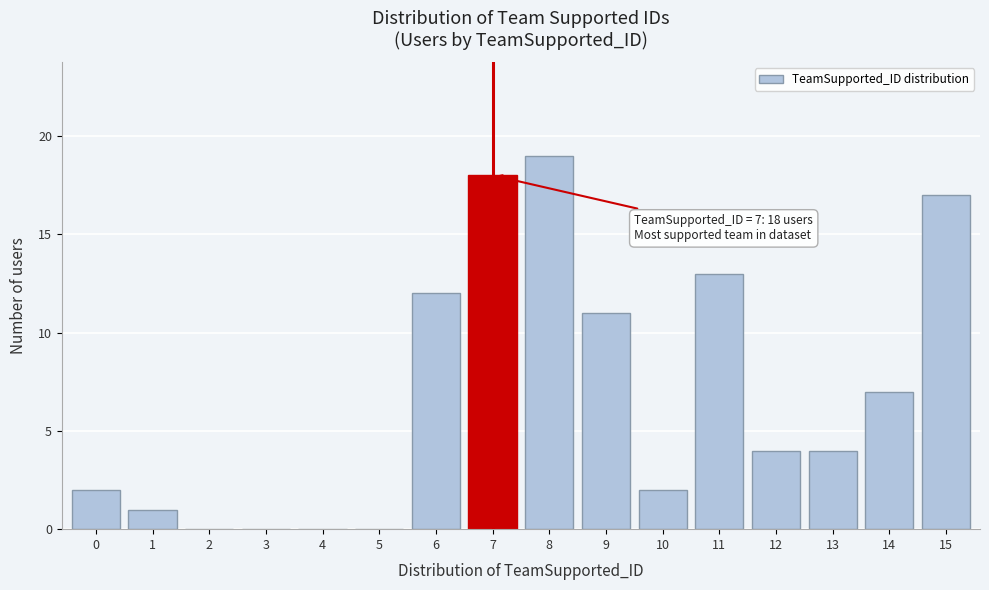

Reading right to left, what are all the values shown in this chart?

15=17	14=7	13=4	12=4	11=13	10=2	9=11	8=19	7=18	6=12	5=0	4=0	3=0	2=0	1=1	0=2